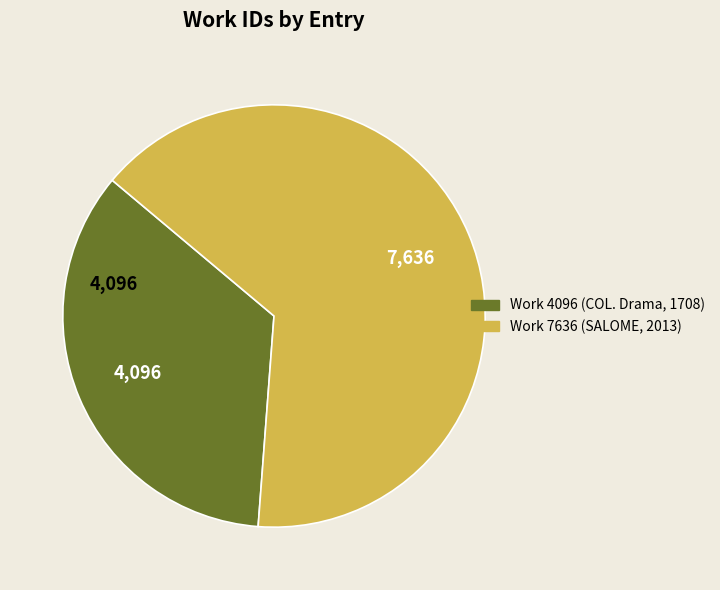

Between Work 4096 (COL. Drama, 1708) and Work 7636 (SALOME, 2013), which is larger?

Work 7636 (SALOME, 2013)